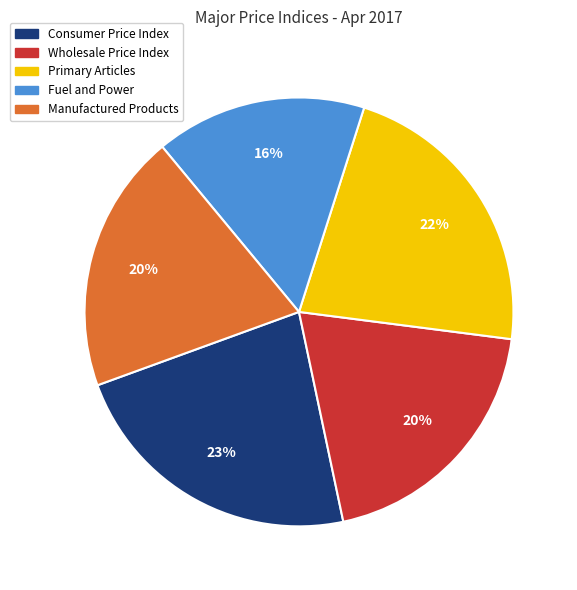

Which slice is the largest?

Consumer Price Index